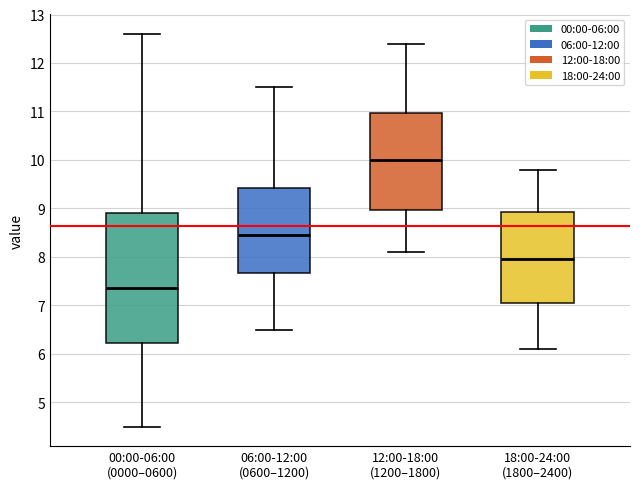

Which box is the tallest, from its lower edge to its upper edge?

00:00-06:00 (0000–0600)